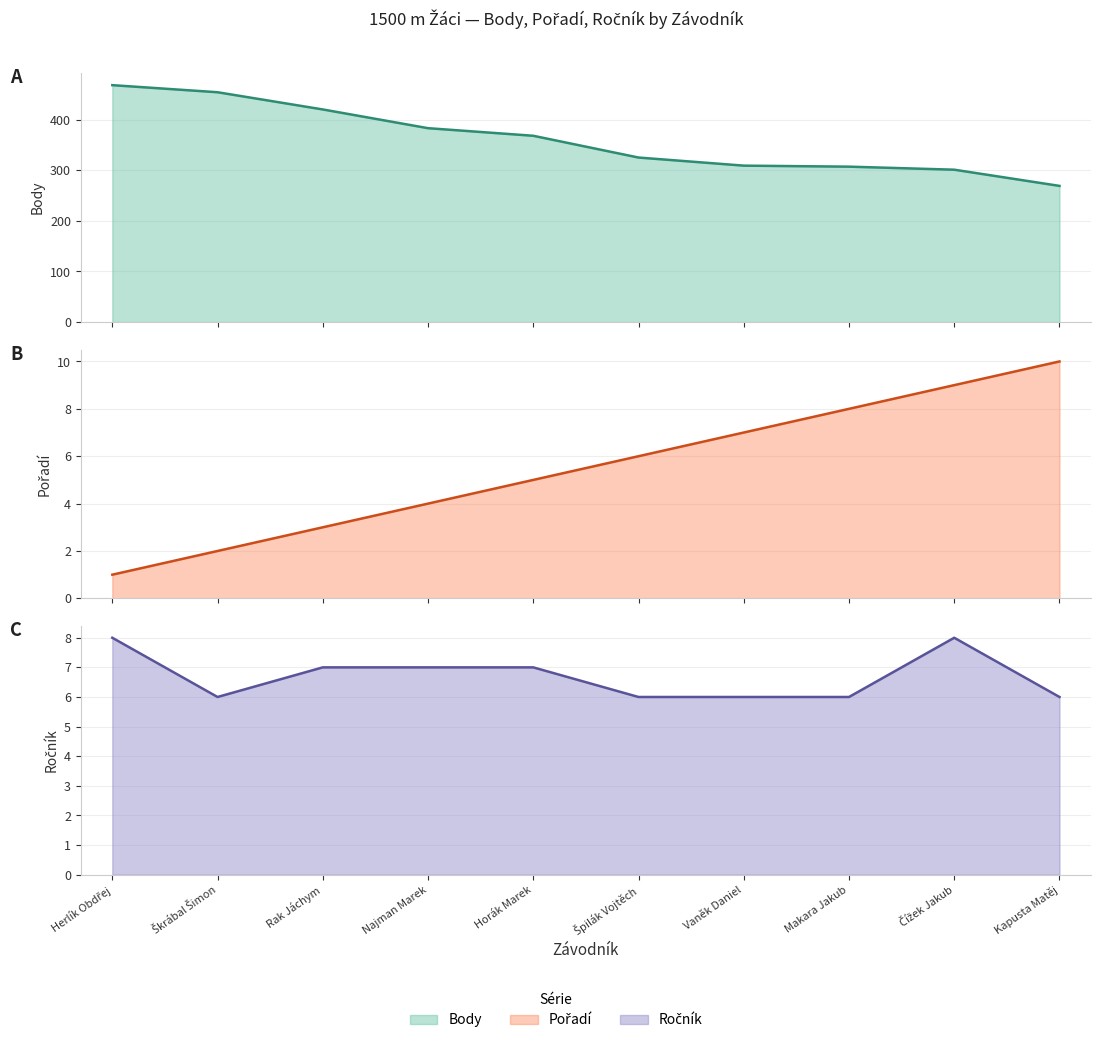

How many values in the Body series are below 368?

5